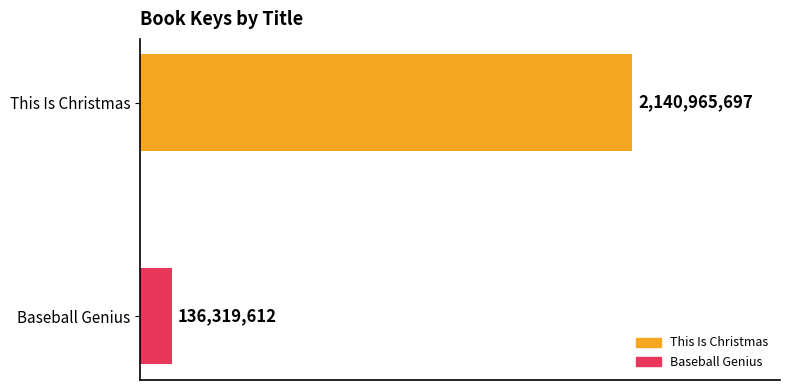

What is the smallest value displayed?

136319612